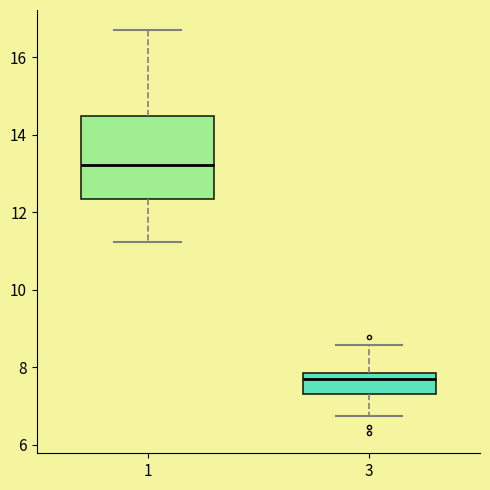

Where is the lower edge of the box at x = 3 on the y-axis? The values are not printed on the chart, so give them approximately, as read against the axis.

7.4